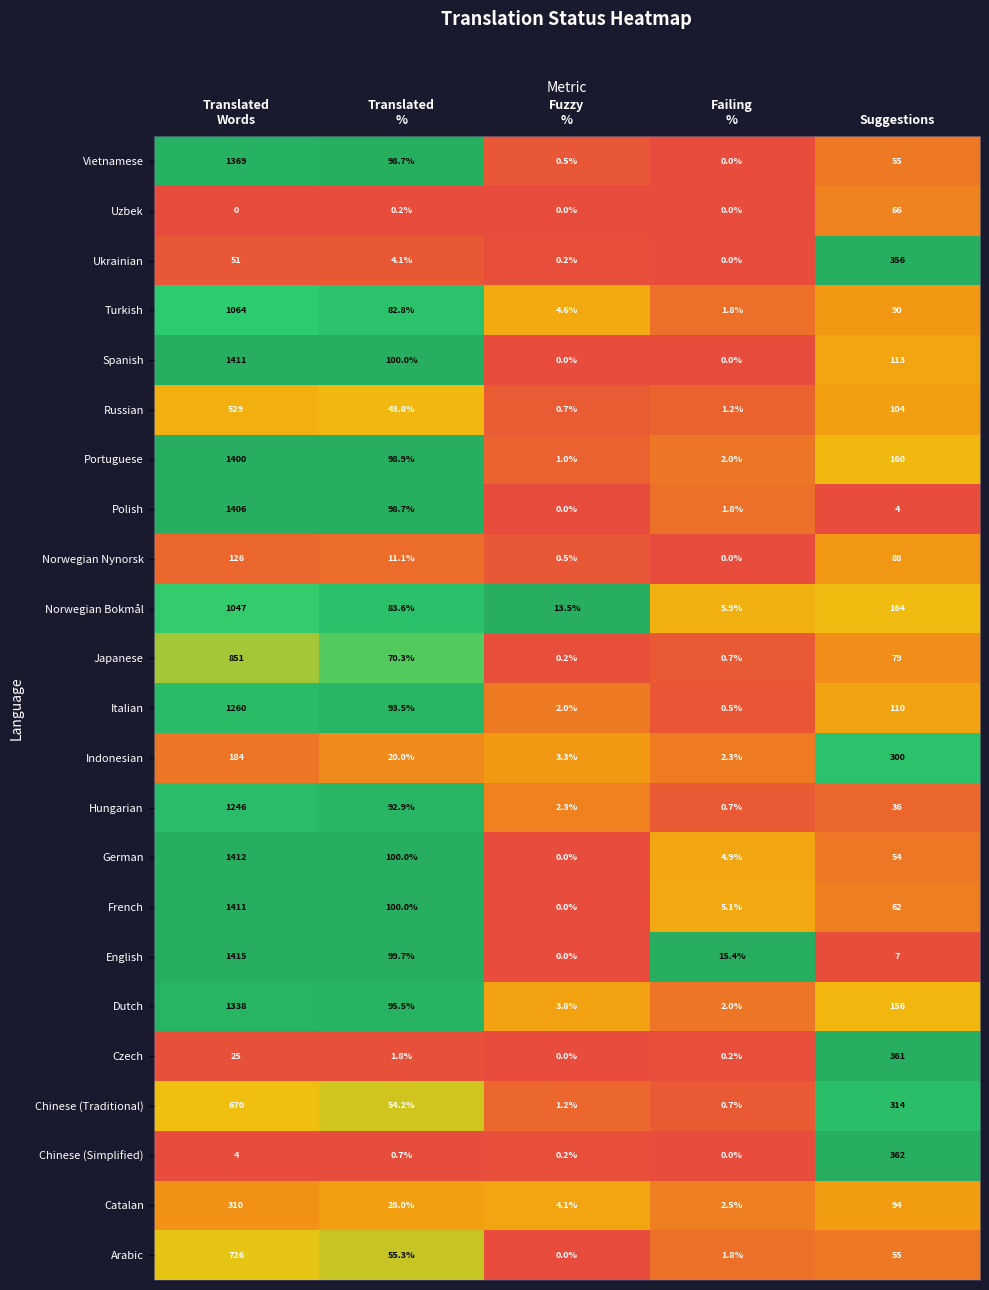

What is the highest value of the Hungarian series?

1246.0